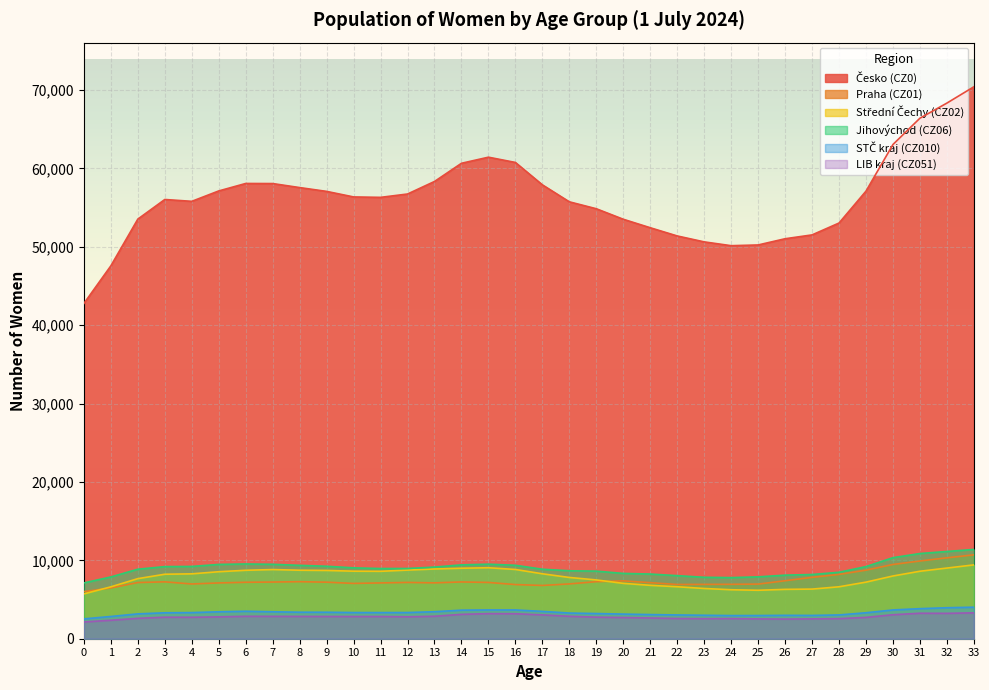

True or false: Praha (CZ01) and STČ kraj (CZ010) cross at least once.

False